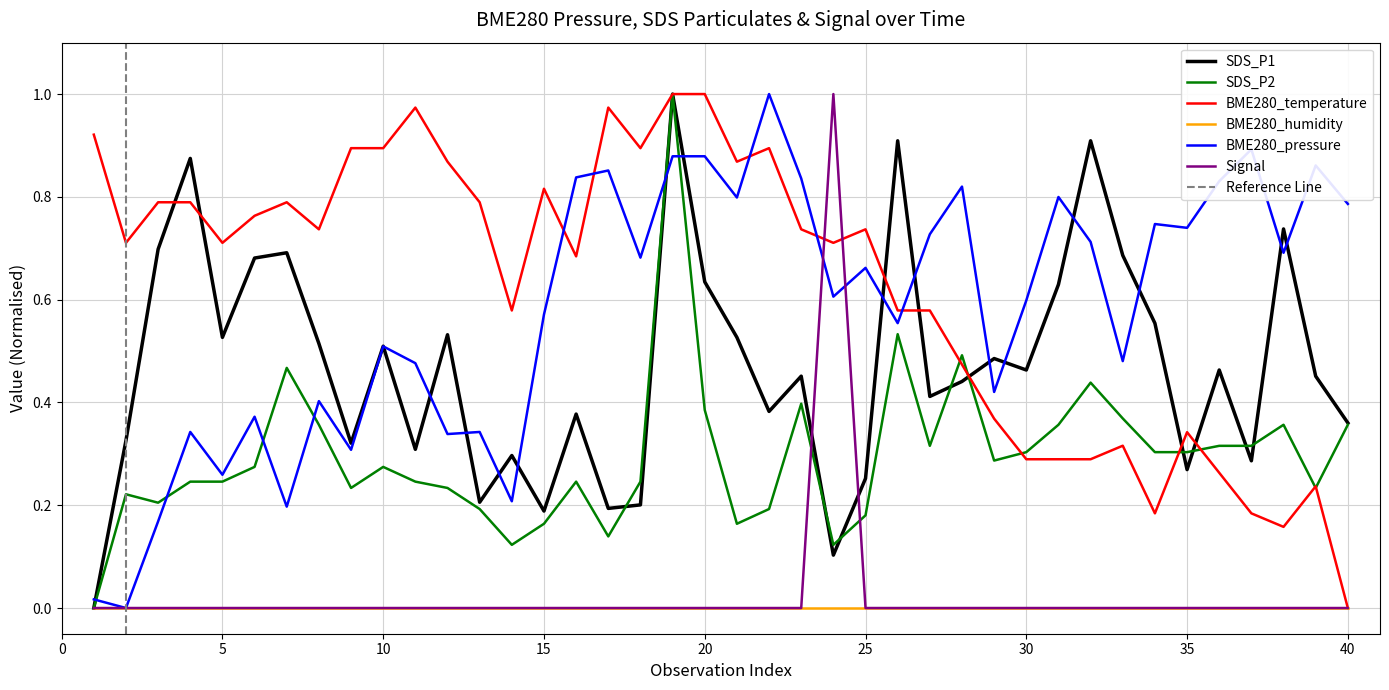

At which label does BME280_temperature reach its minimum?

40